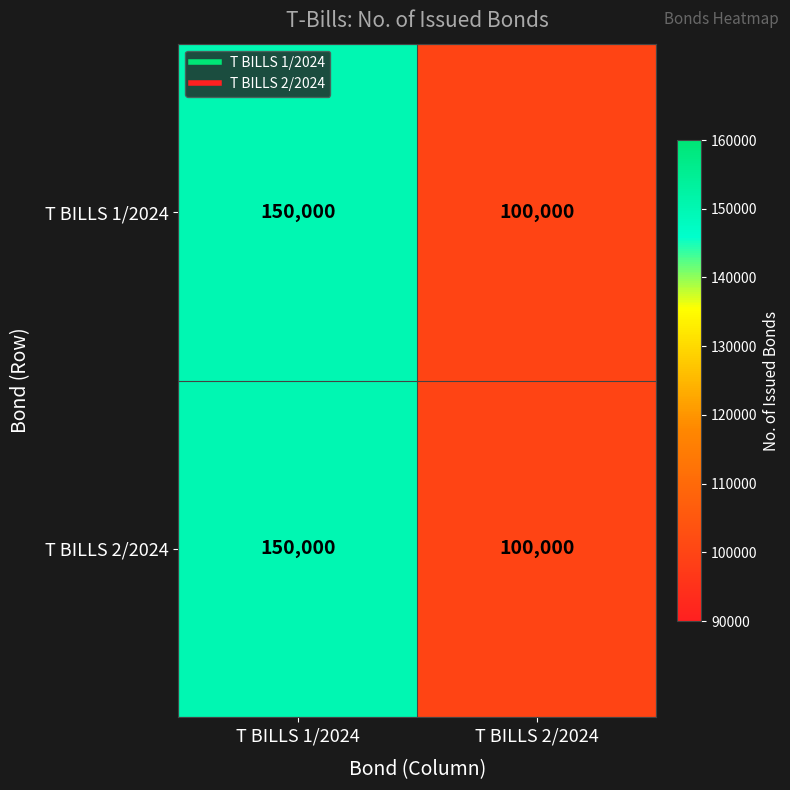

Reading left to right, list all the values displayed in this chart.

T BILLS 1/2024: T BILLS 1/2024=150000	T BILLS 2/2024=100000
T BILLS 2/2024: T BILLS 1/2024=150000	T BILLS 2/2024=100000